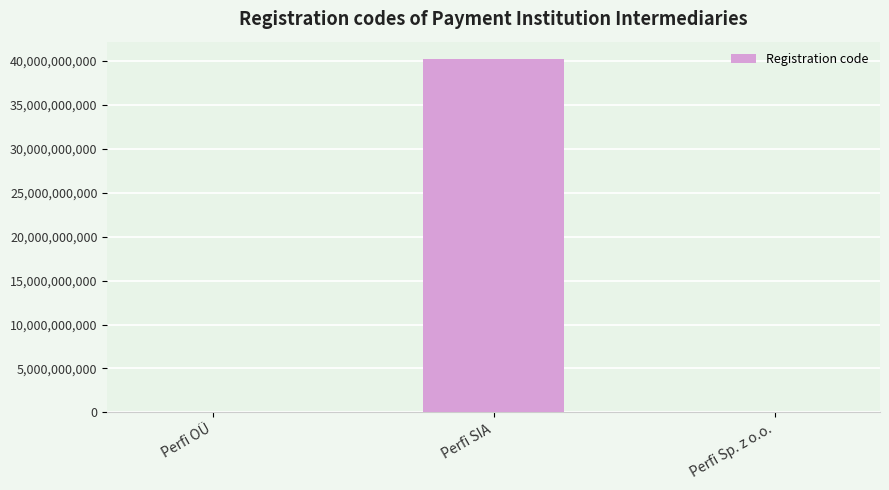

True or false: the data shows 974577 at Perfi Sp. z o.o..

True